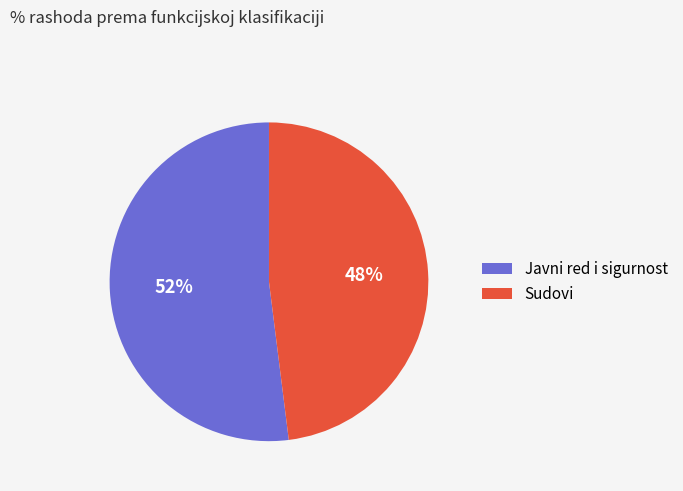

Do Sudovi and Javni red i sigurnost together represent more than half of the pie?

Yes